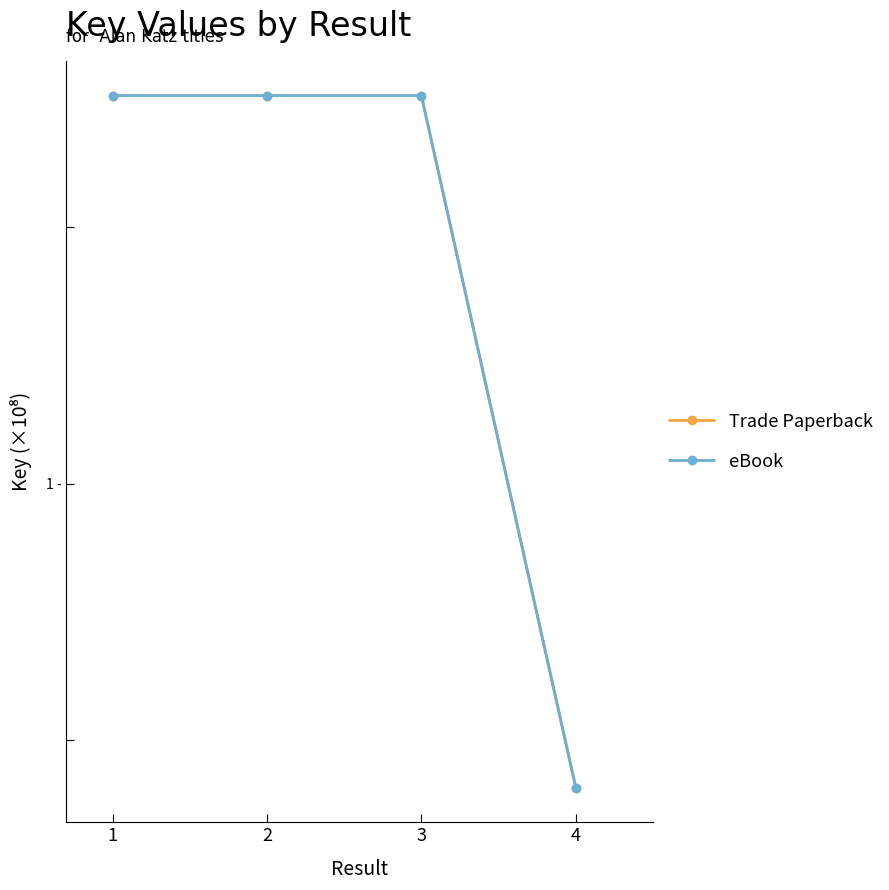

The Trade Paperback series shows 1.2 at 2. True or false?

False